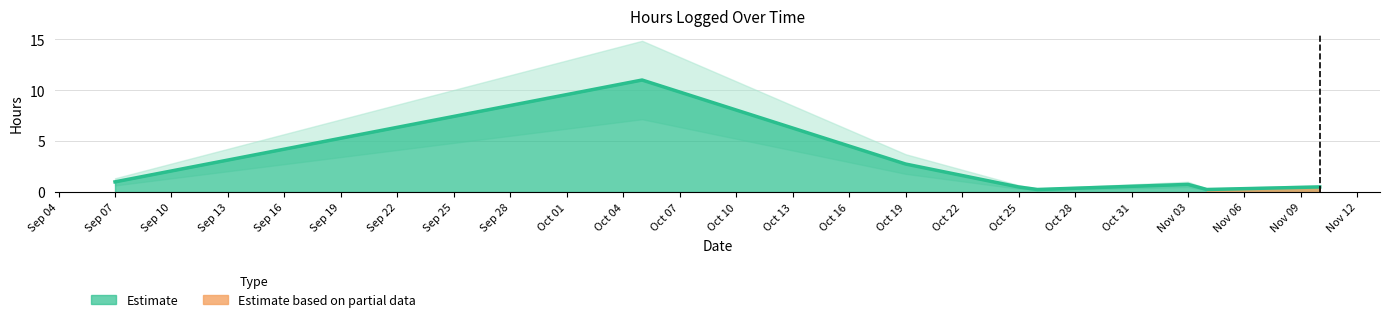

What is the average value?

1.7